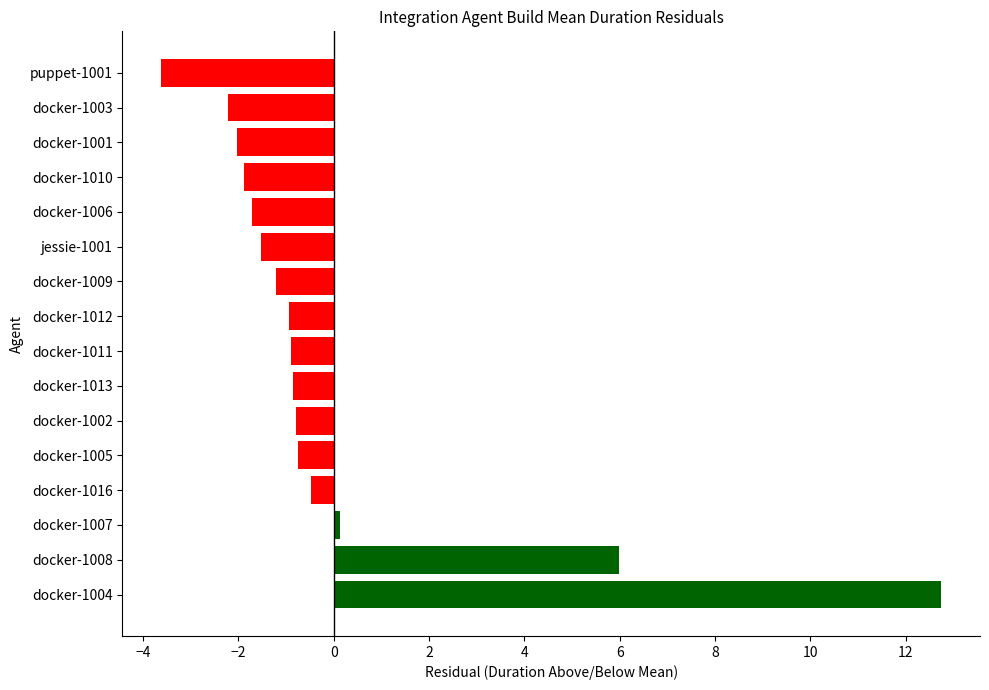

Between puppet-1001 and docker-1006, which is larger?

docker-1006